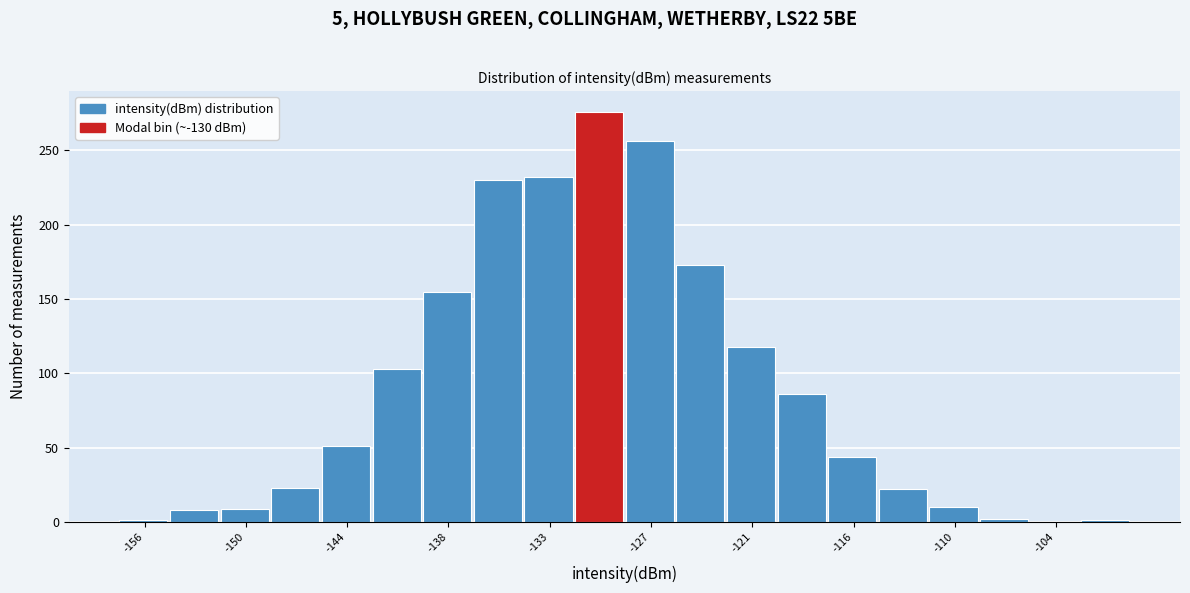

Read against the x-axis, roughly where is the centre of the tallest bar?

-130